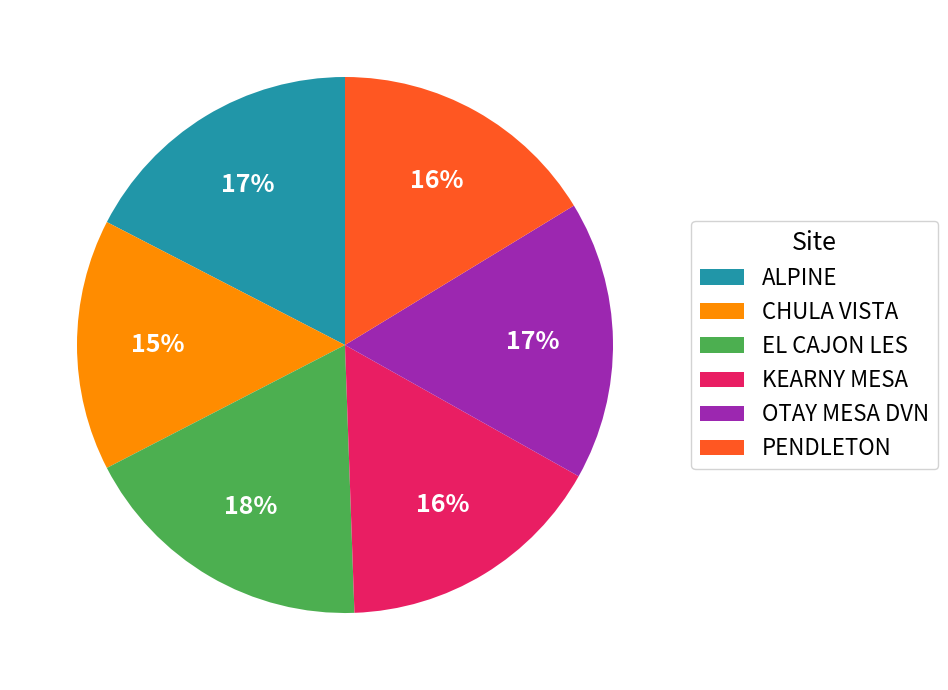

To the nearest percent, what portion does PENDLETON represent?

16%